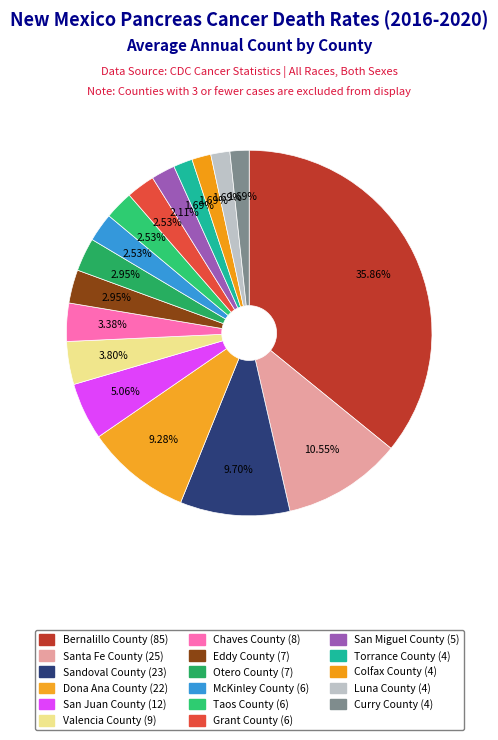

To the nearest percent, what is the average slice percentage?

6%